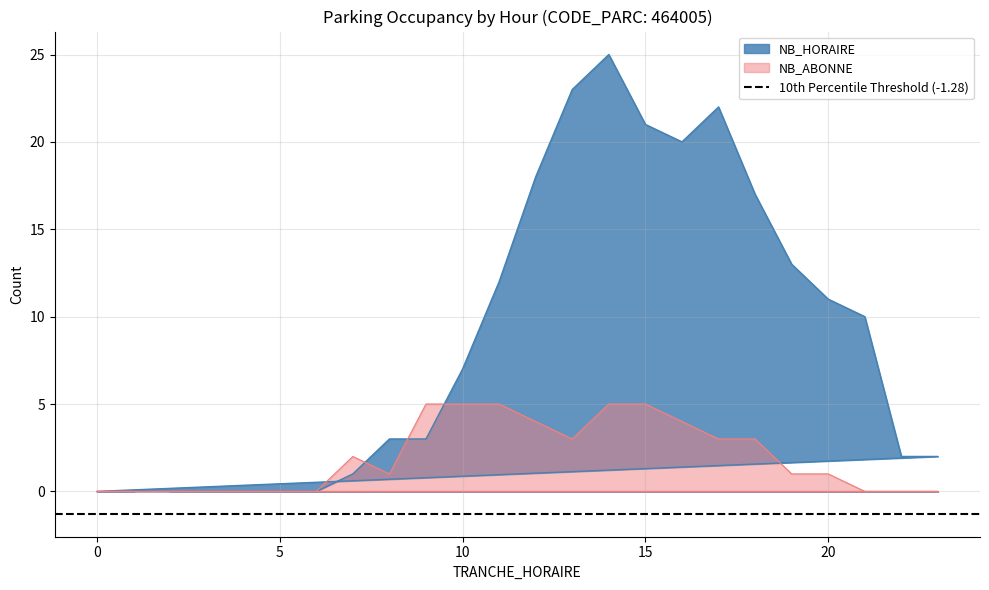

At which label is NB_HORAIRE closest to 12?

11